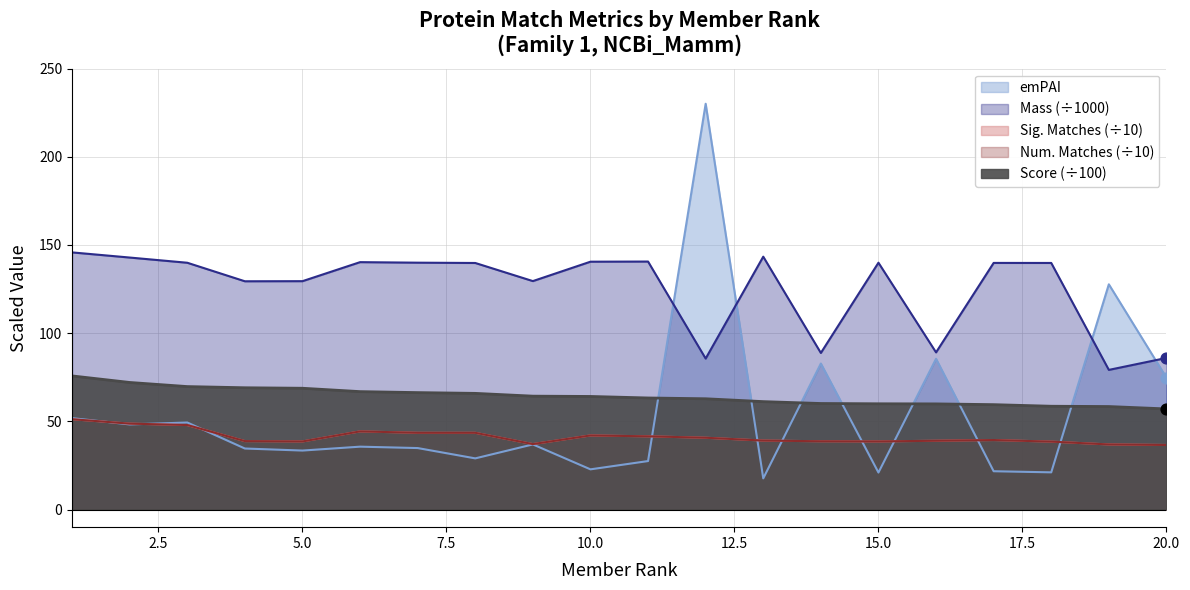

Which series contains the highest Y value?

emPAI